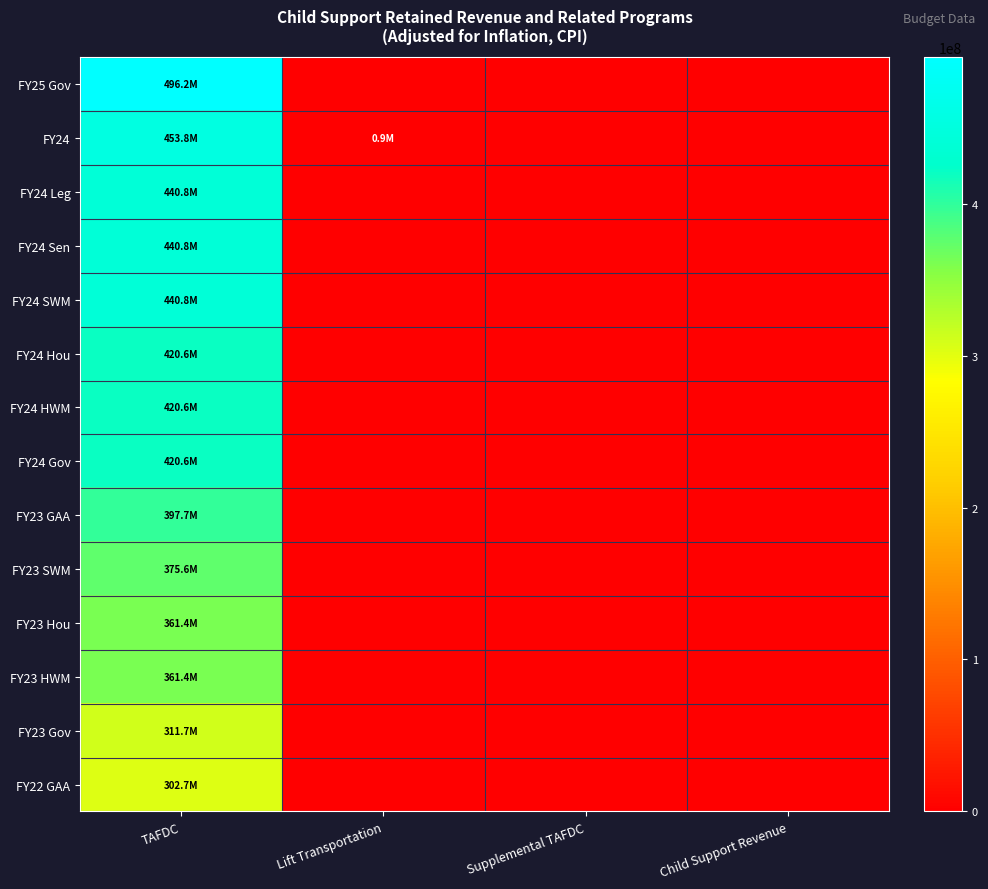

Count the number of categories in the chart.

4